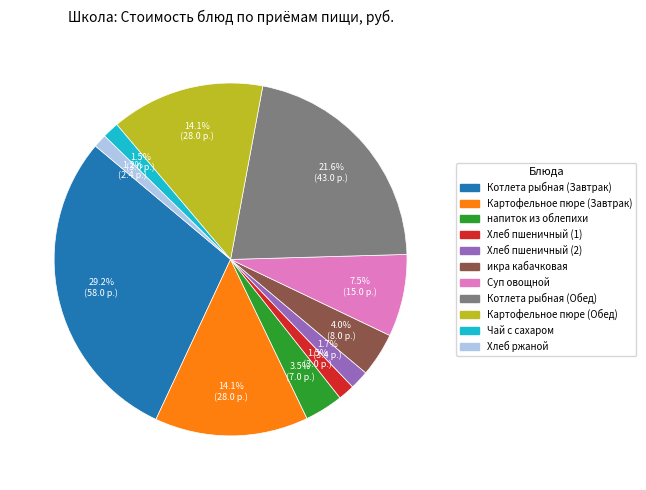

Which category has the biggest portion of the pie?

Котлета рыбная (Завтрак)